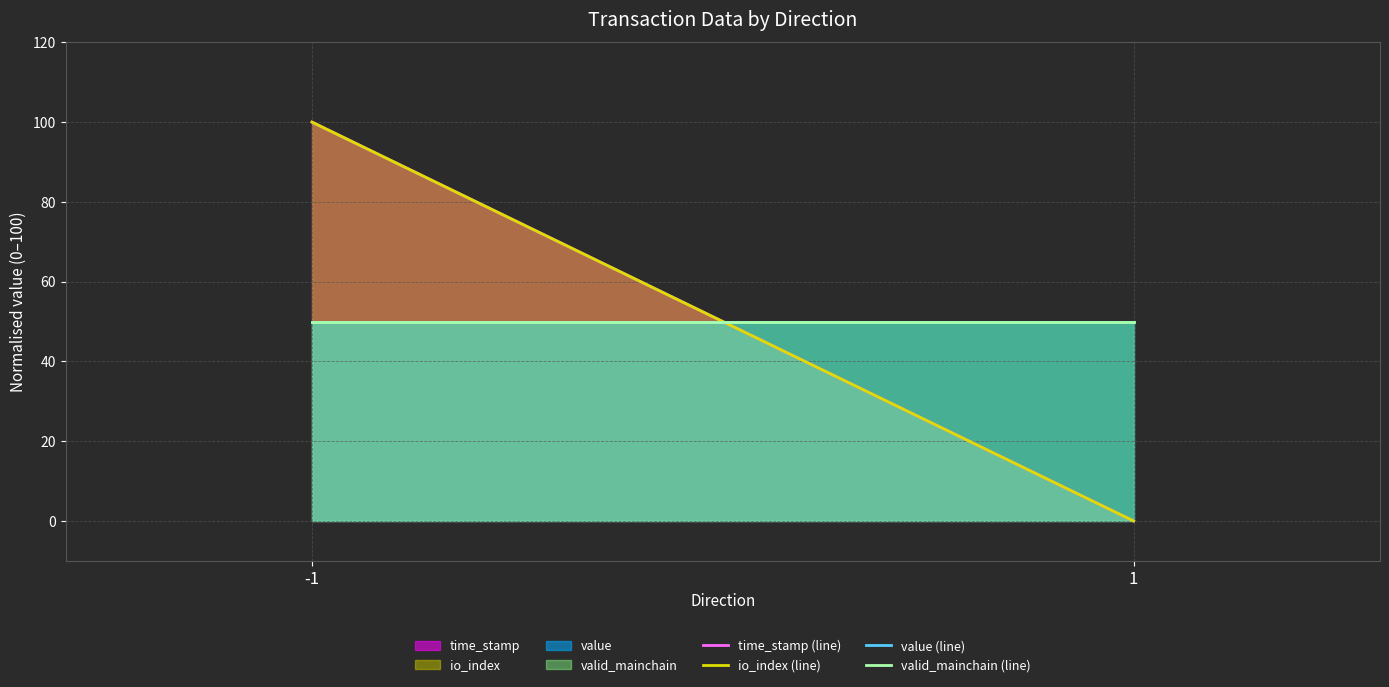

Does the chart display data point markers on the line(s)?

No